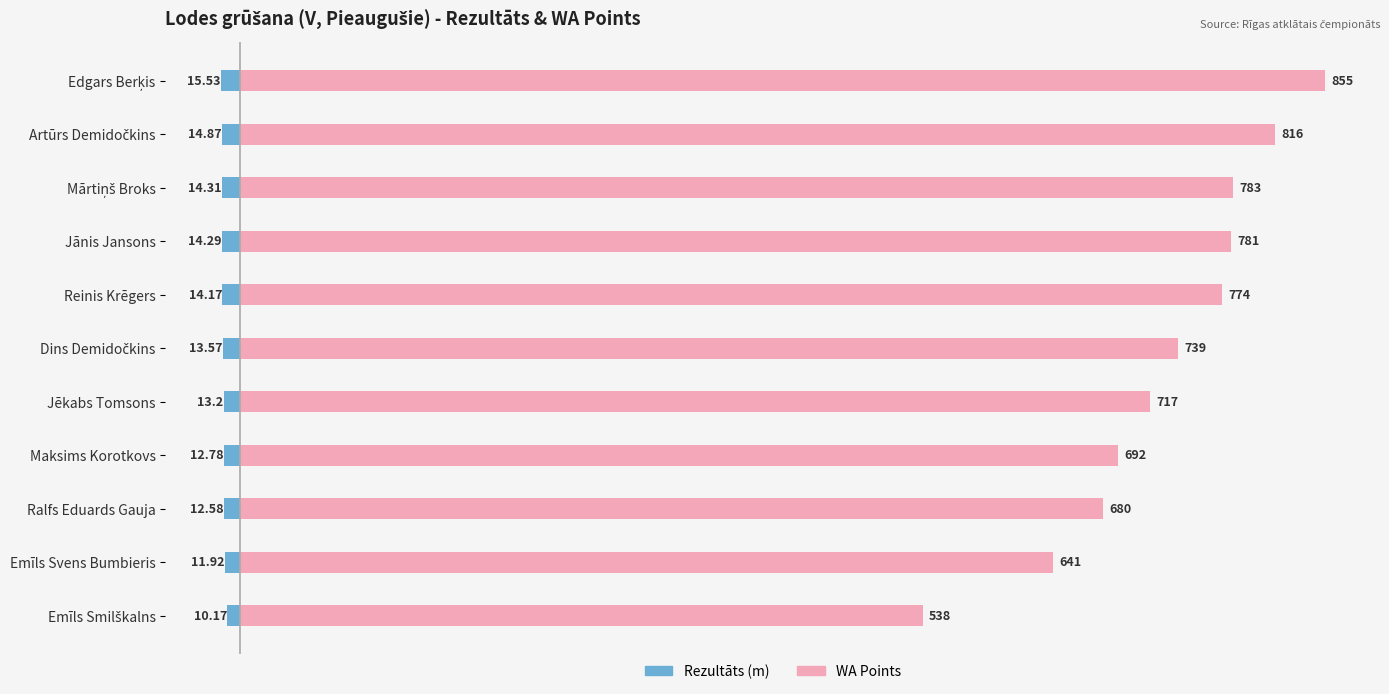

What are all the series names shown in the legend?

Rezultāts (m), WA Points